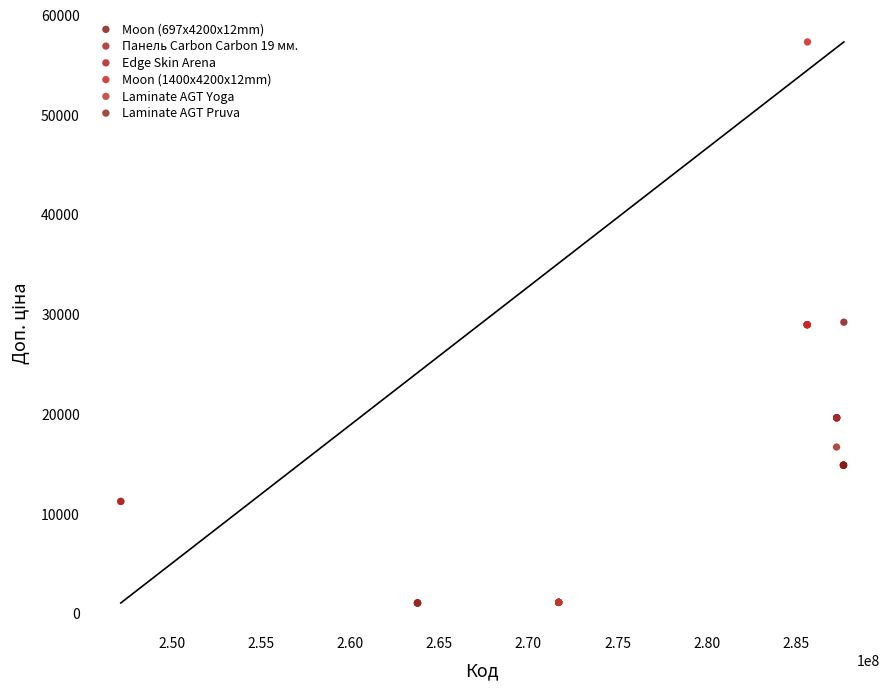

What are all the series names shown in the legend?

Moon (697x4200x12mm), Панель Carbon Carbon 19 мм., Edge Skin Arena, Moon (1400x4200x12mm), Laminate AGT Yoga, Laminate AGT Pruva